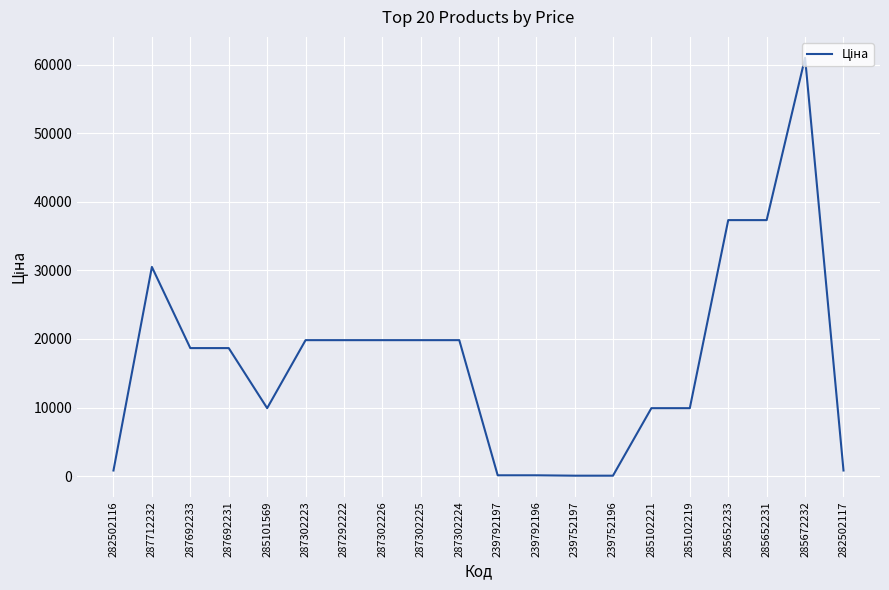

What is the change in value from 287692233 to 285652233?

+18671.5